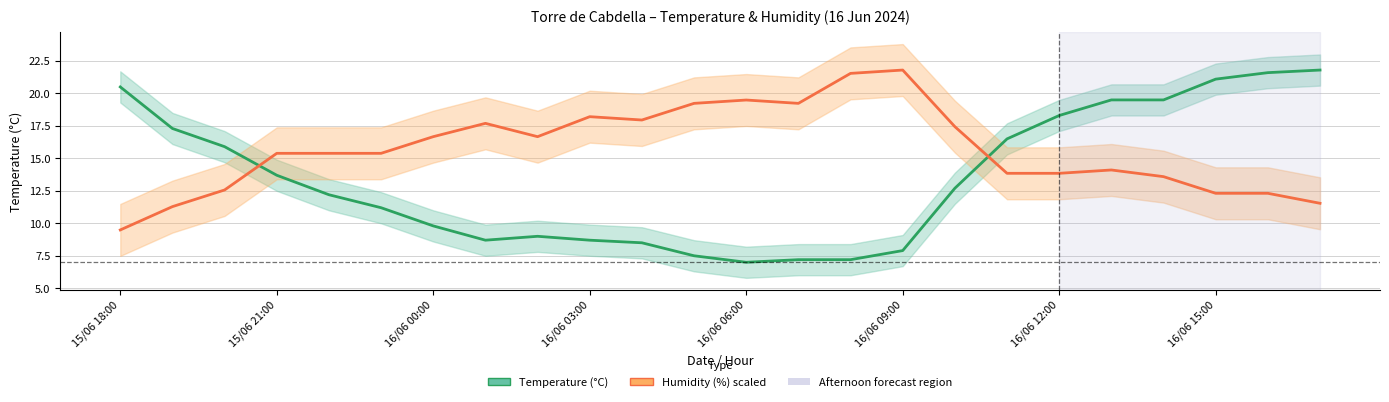

What is the difference between the maximum and minimum values in the Temperature (°C) series?

14.8